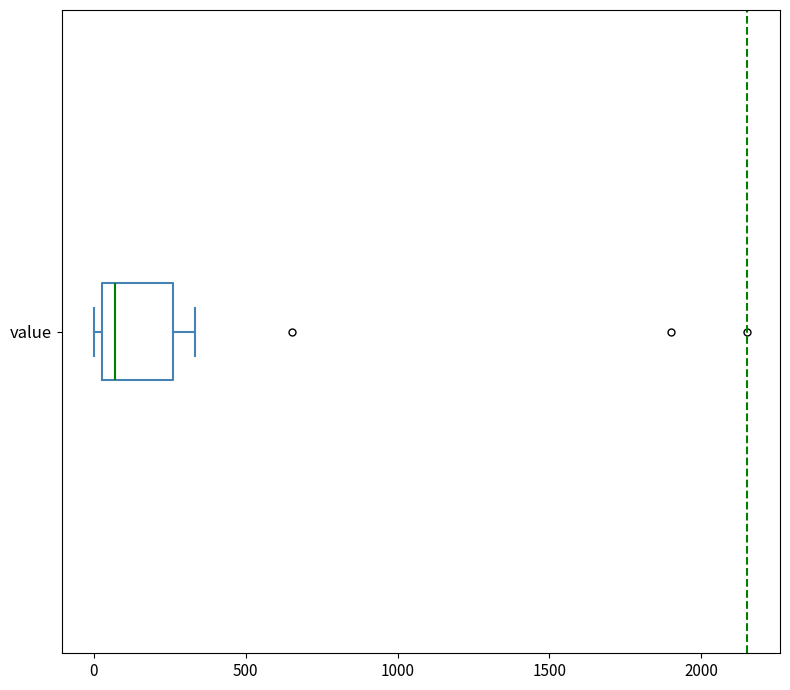

Transcribe this box plot: give where the median line is, the range the box spans, and where the two whiskers end, as read against the x-axis. The values are not printed on the chart, so give them approximately, as read against the axis.

median 50 (just right of the box's left edge), box 50 to 250, whiskers 0 to 350